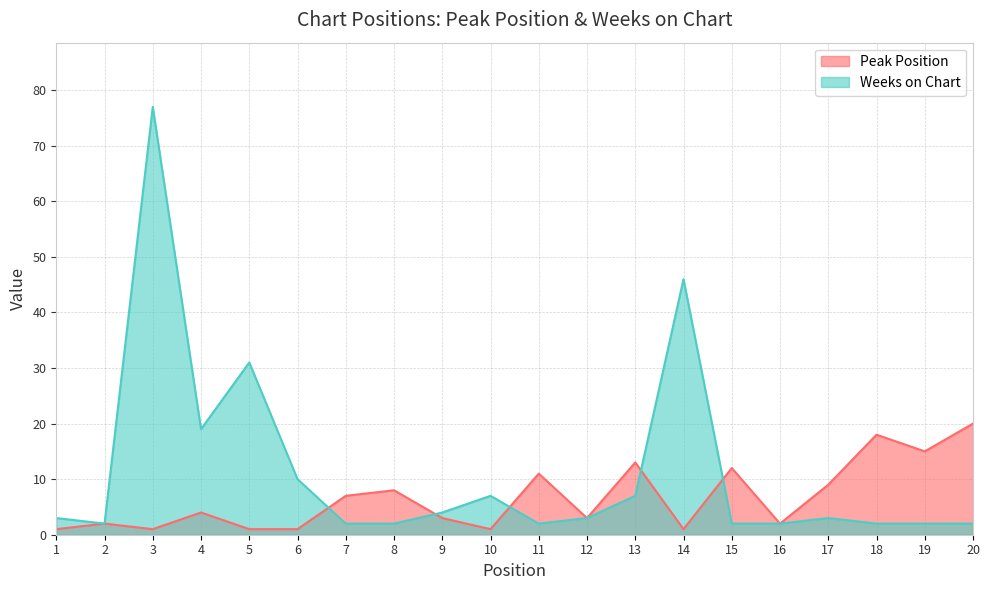

How many data points in Peak Position are above 4?

9